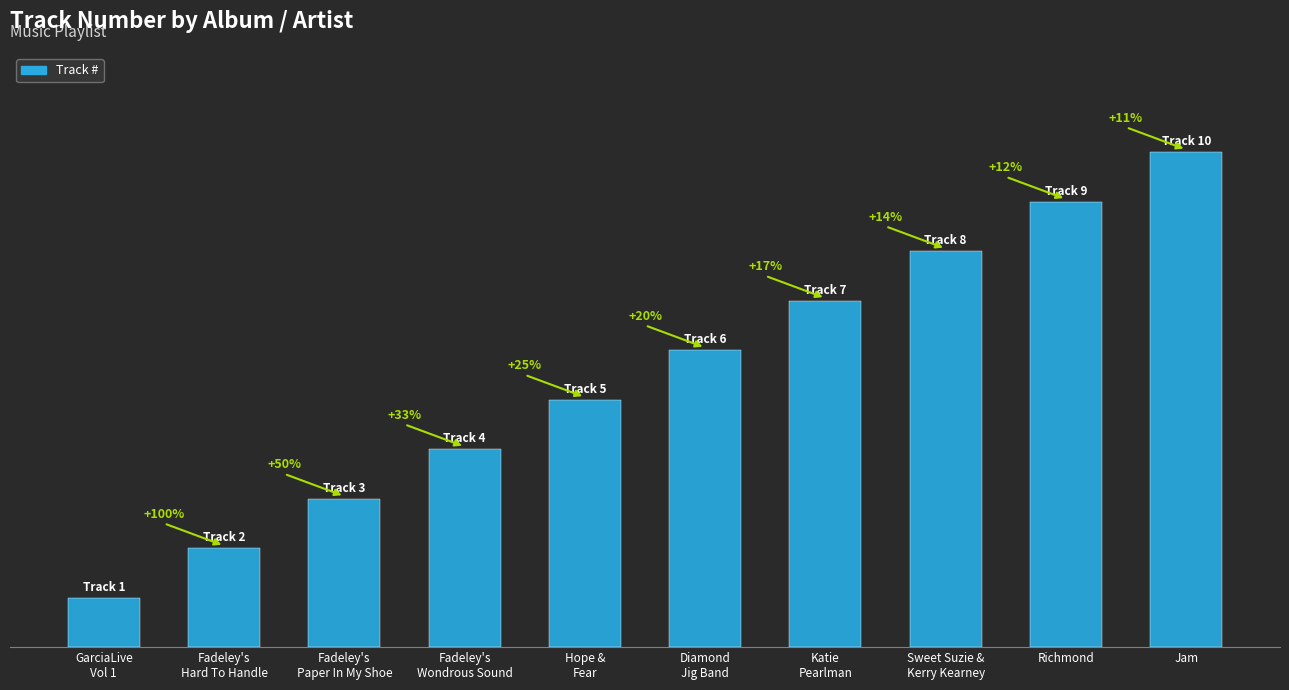

Are the bars horizontal?

No